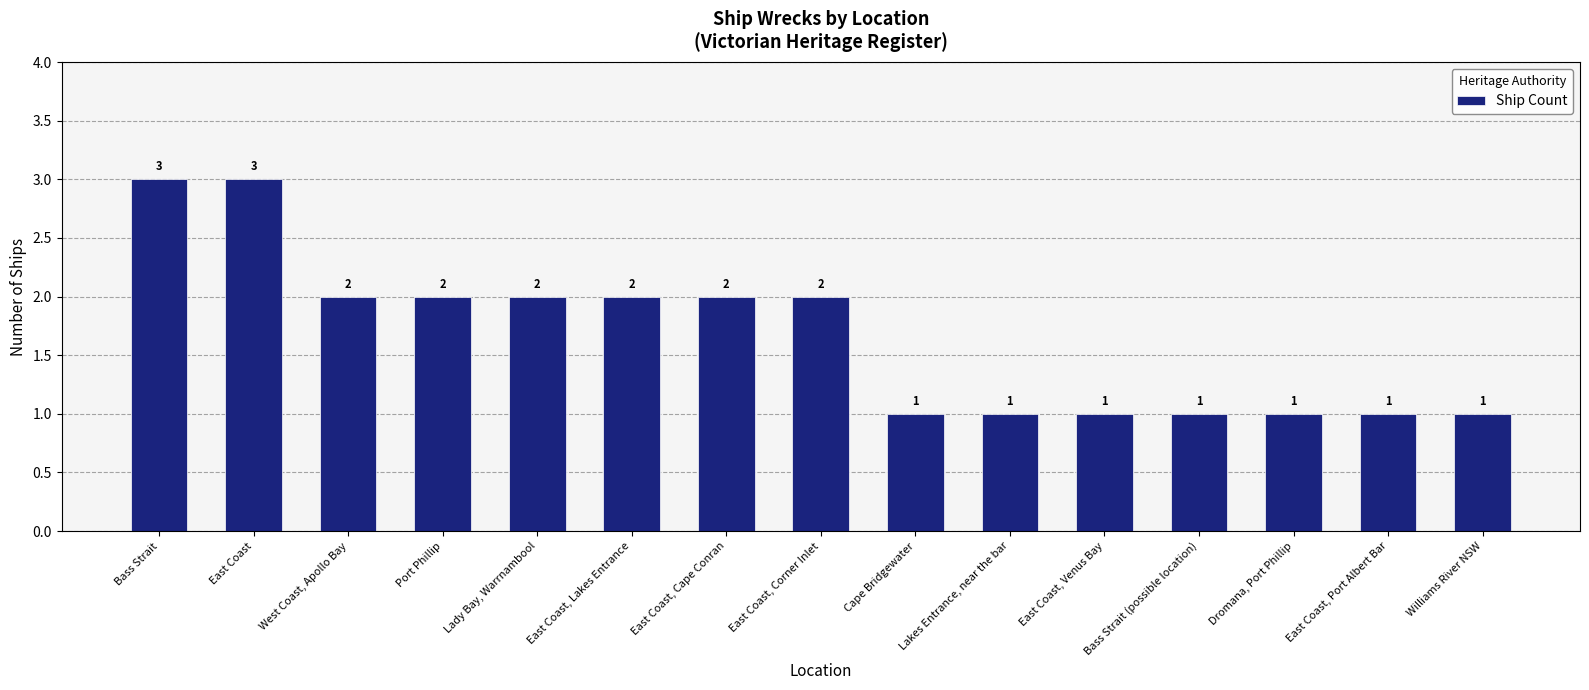

What is the difference between the second highest and second lowest values?

2